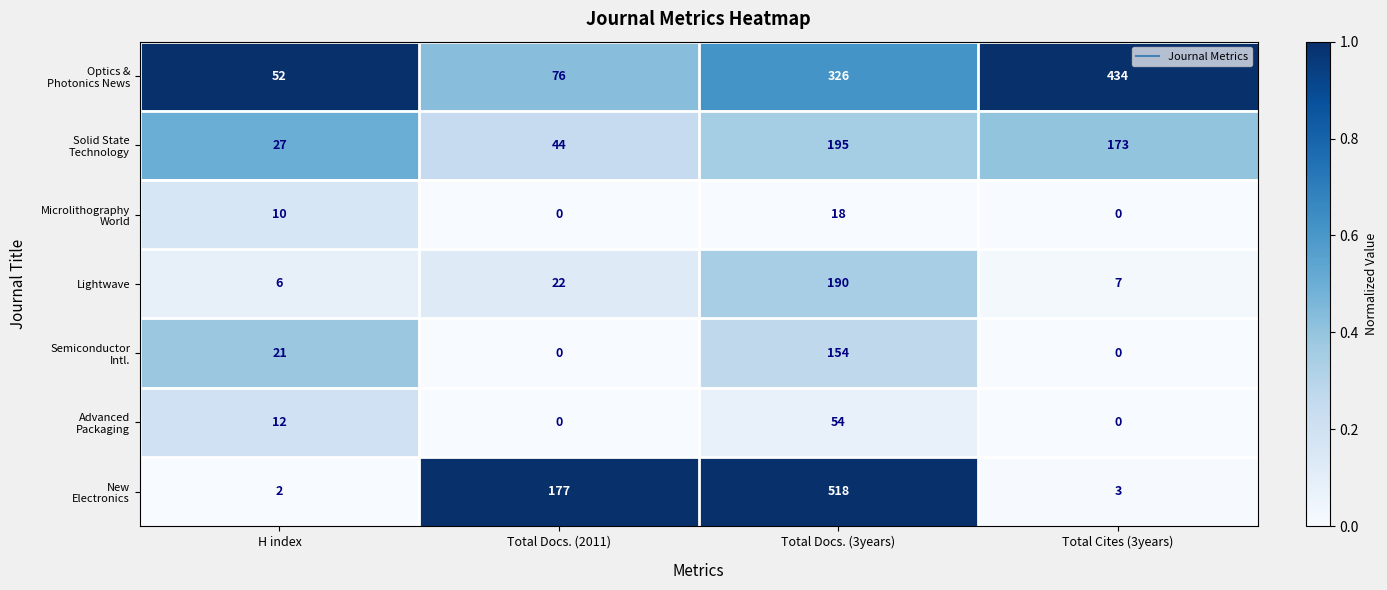

Count the number of data series in this chart.

7